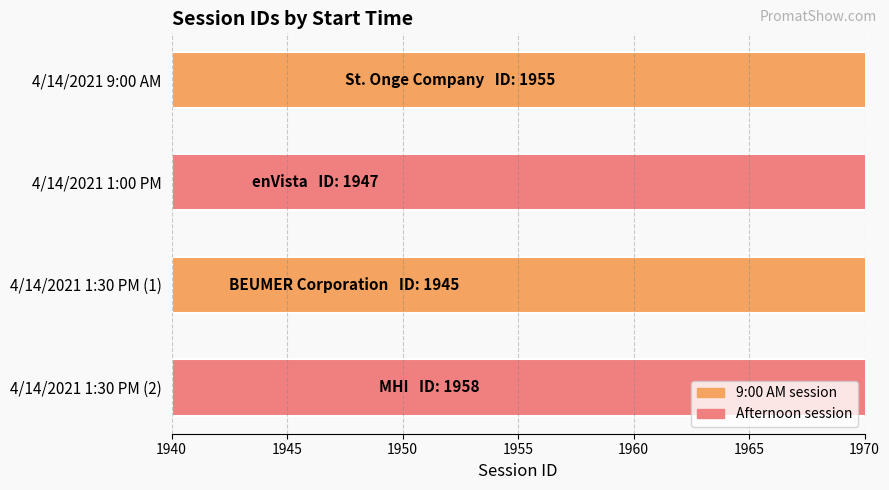

What is the sum of all values?

7805